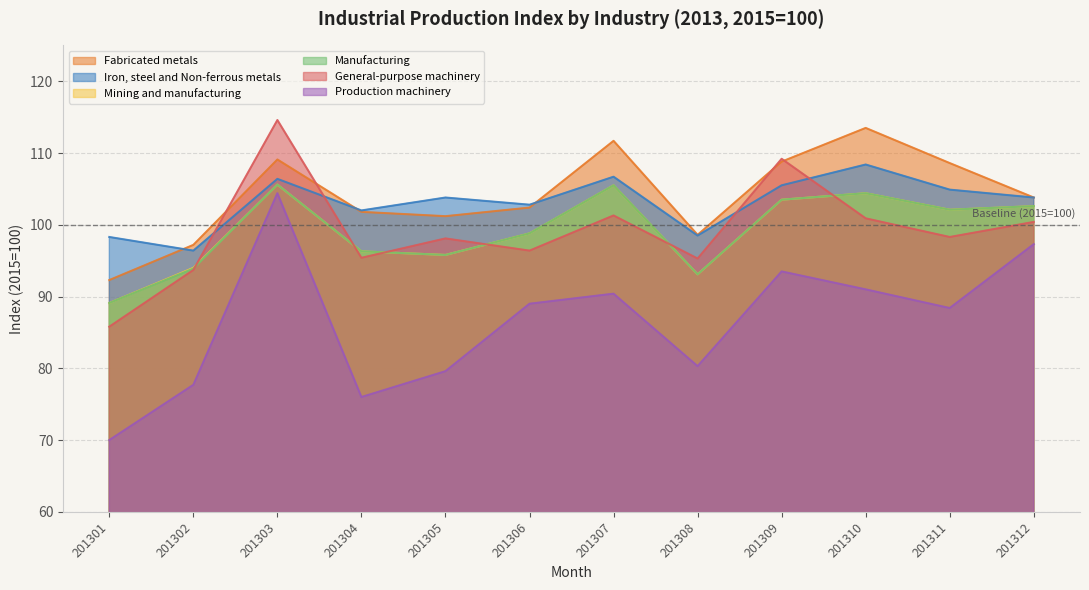

What is the sum of the General-purpose machinery values at 201310 and 201301?

186.7